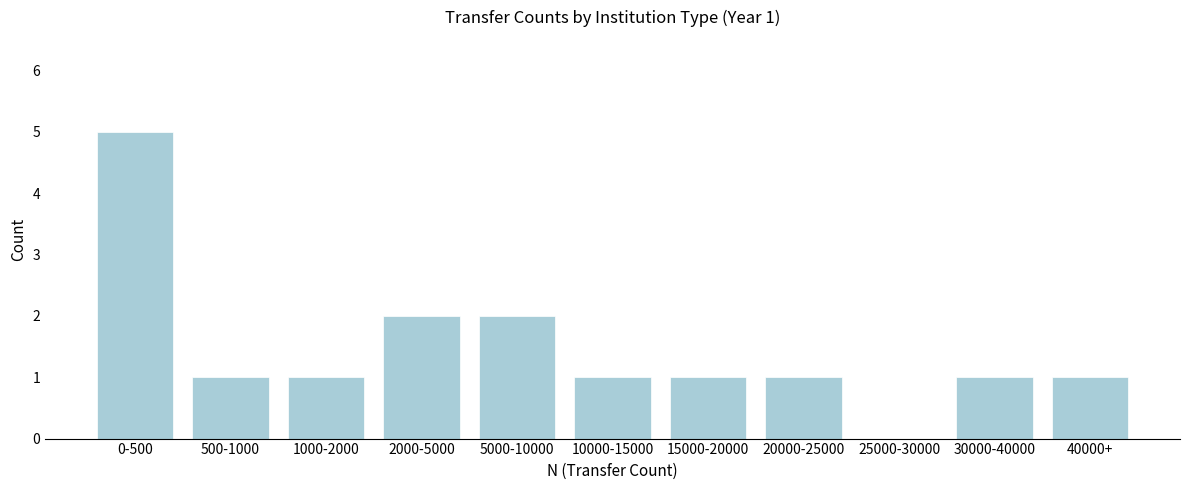

Reading left to right, what are all the values shown in this chart?

0-500=5	500-1000=1	1000-2000=1	2000-5000=2	5000-10000=2	10000-15000=1	15000-20000=1	20000-25000=1	25000-30000=0	30000-40000=1	40000+=1